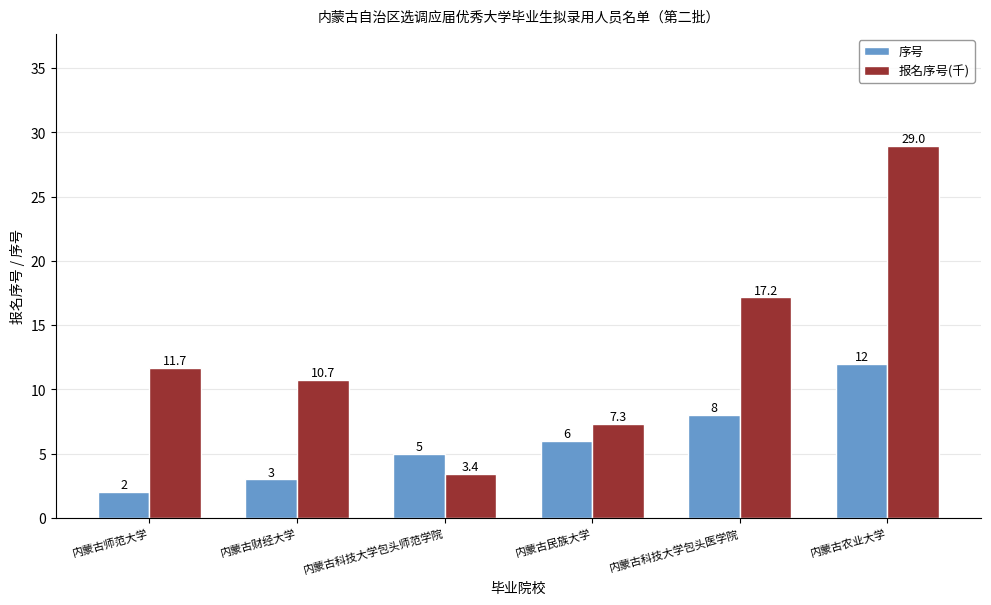

True or false: 报名序号(千) has a value of 11.7 at 内蒙古师范大学.

True